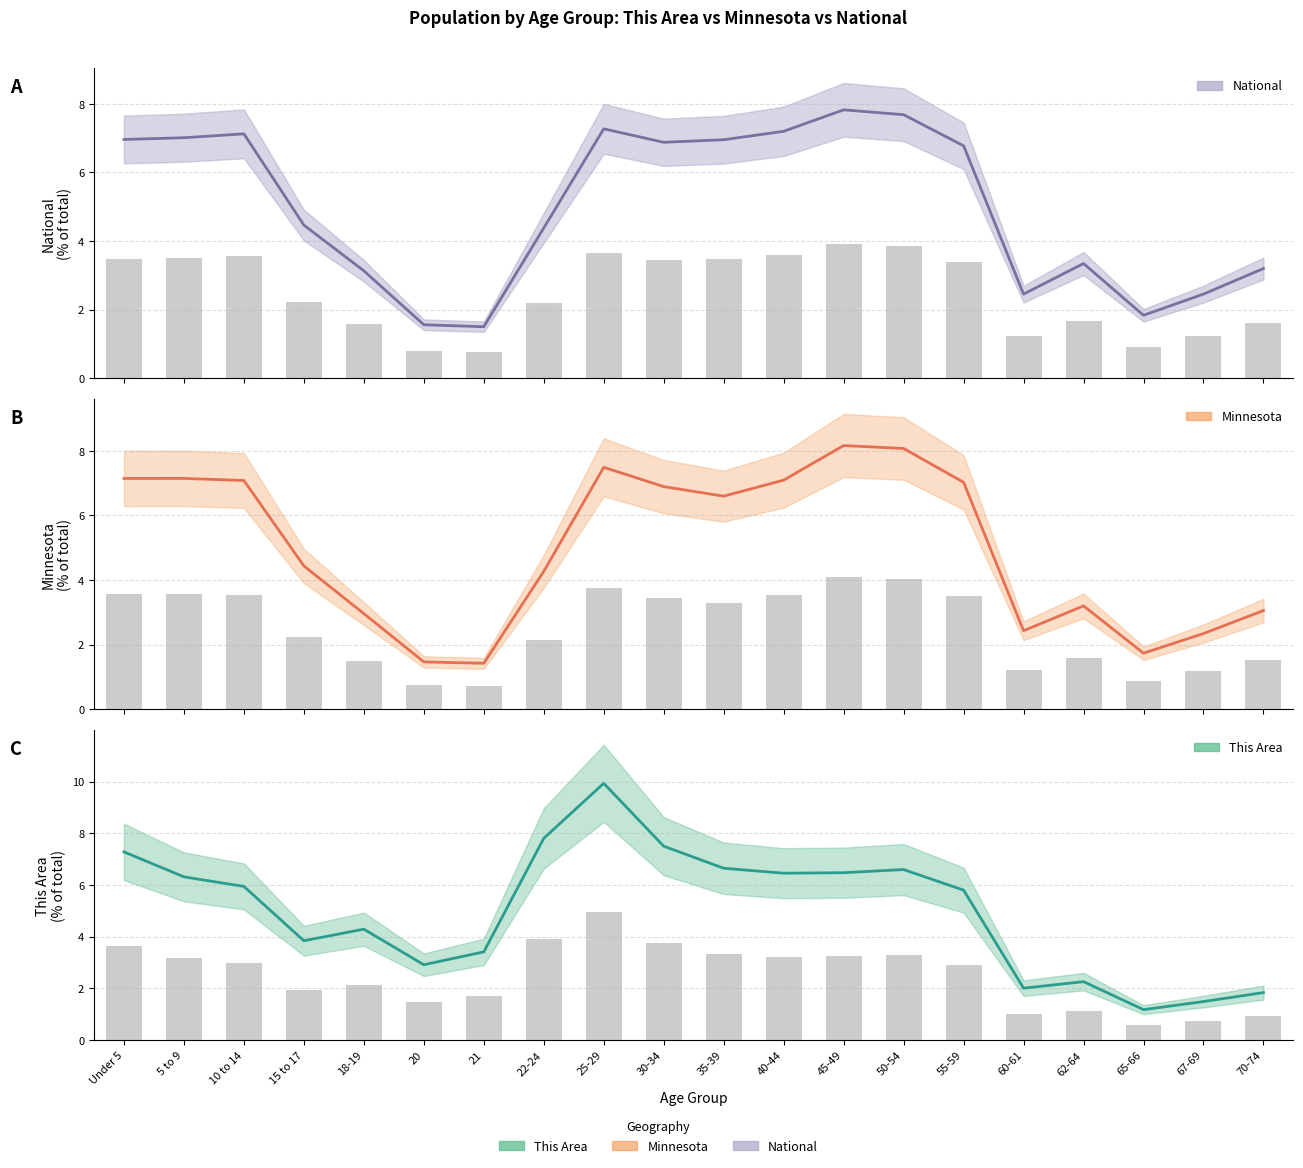

True or false: National has a value of 1.6 at 20.

True